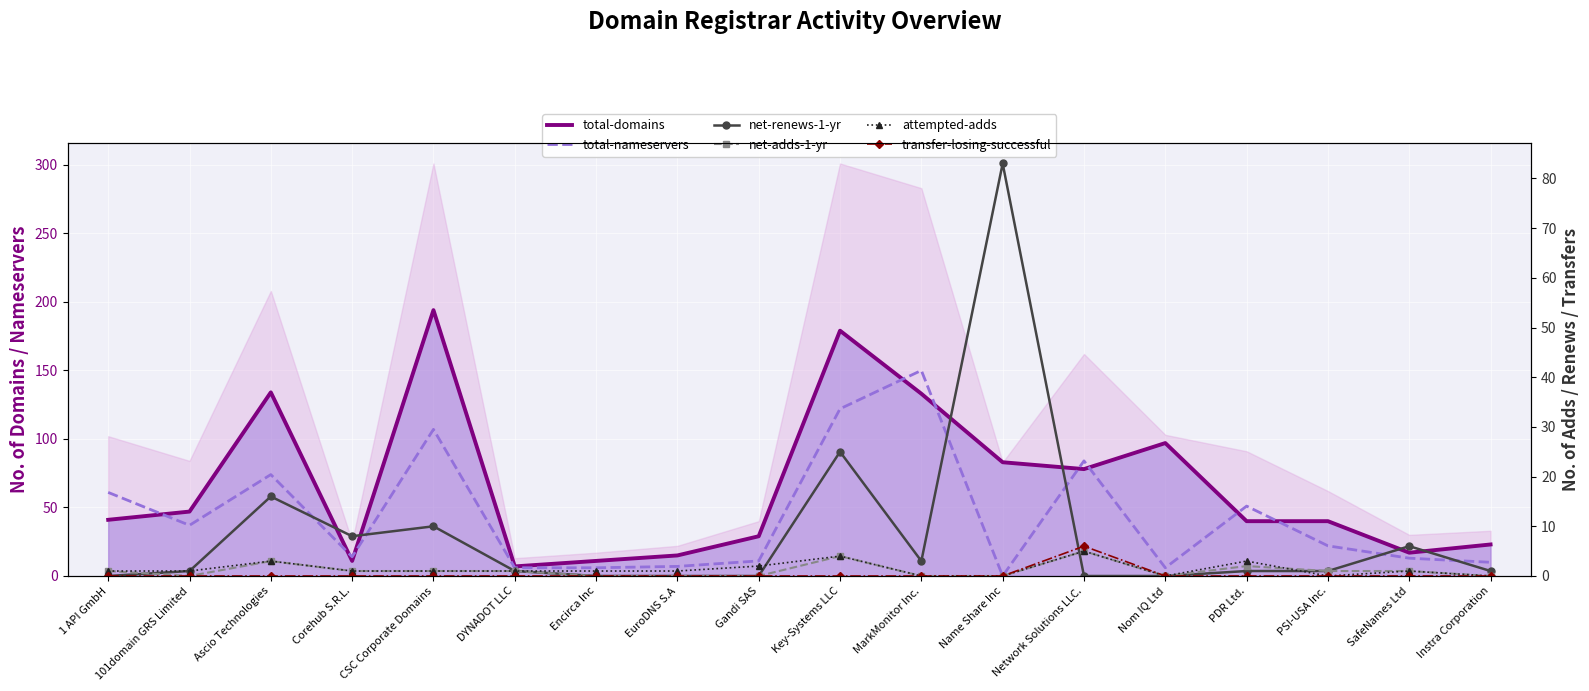

What is the label of the 14th point from the left?

Nom IQ Ltd